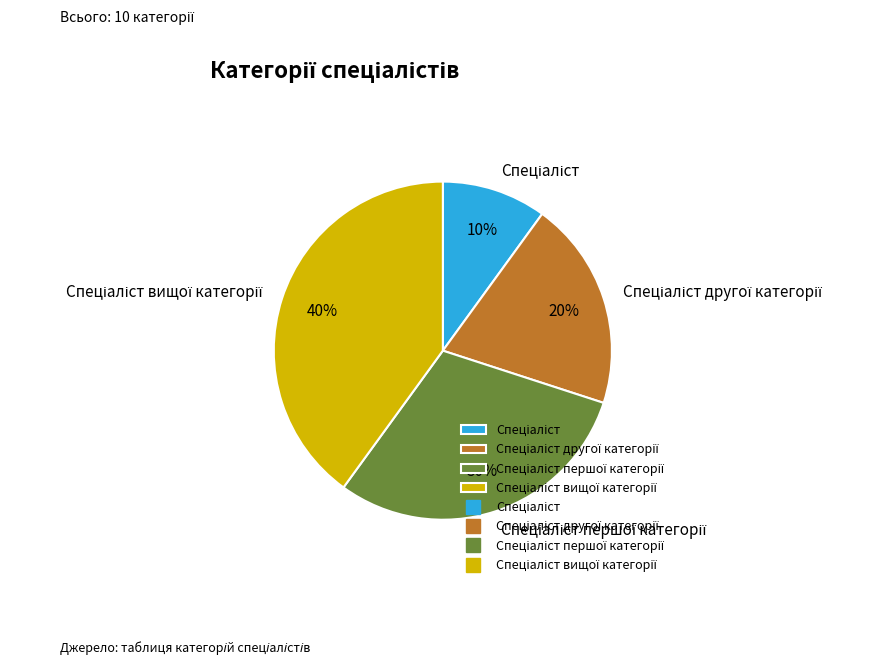

To the nearest percent, what is the difference between the largest and smallest slice percentages?

30%